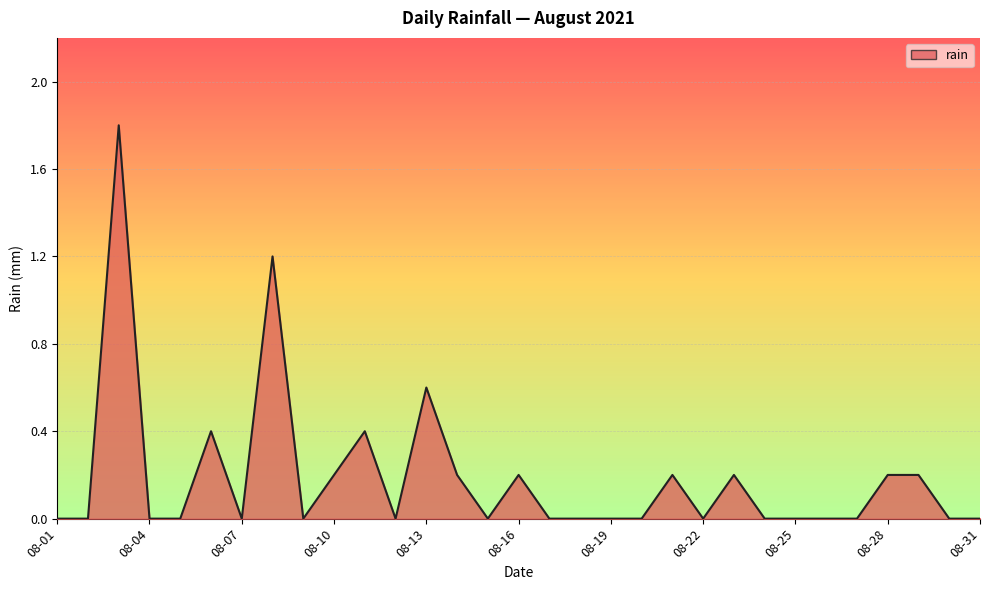

True or false: the data has more than 2 interior local peaks.

True